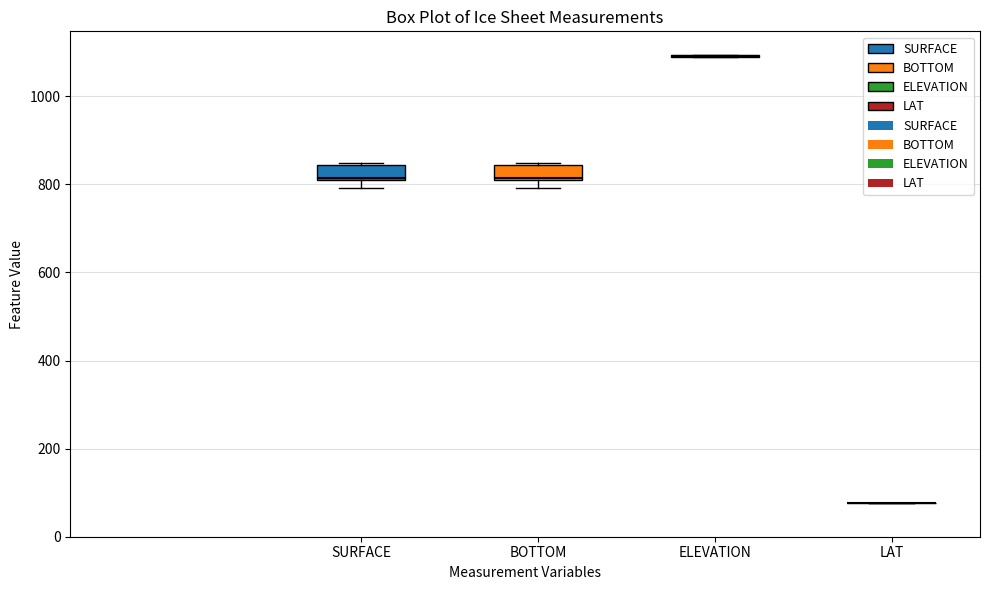

Where is the lower edge of the box for SURFACE on the y-axis? The values are not printed on the chart, so give them approximately, as read against the axis.

800